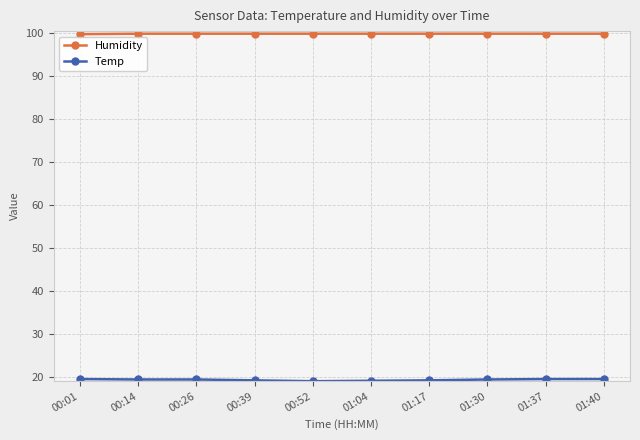

What is the minimum value shown in the chart?

19.0